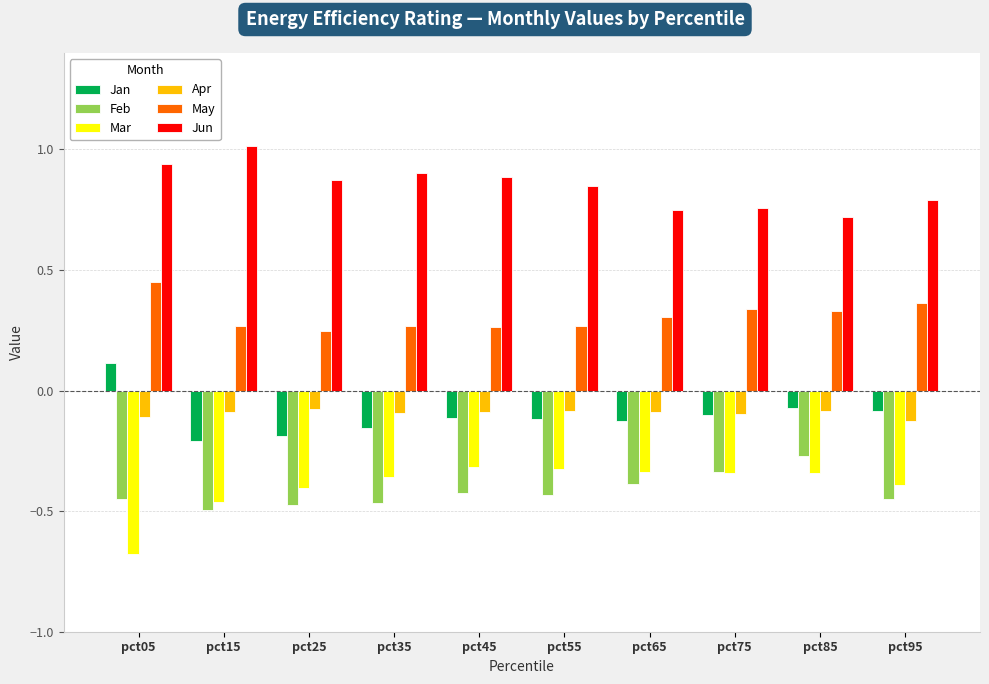

The Feb series shows -0.6 at pct55. True or false?

False